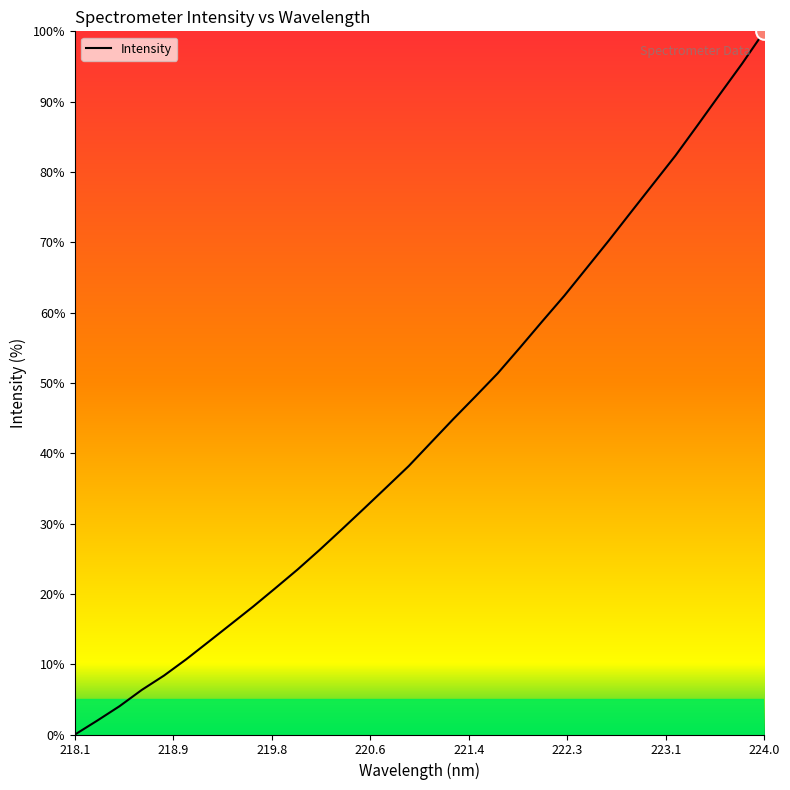

What is the difference between the maximum and minimum values?

100.0